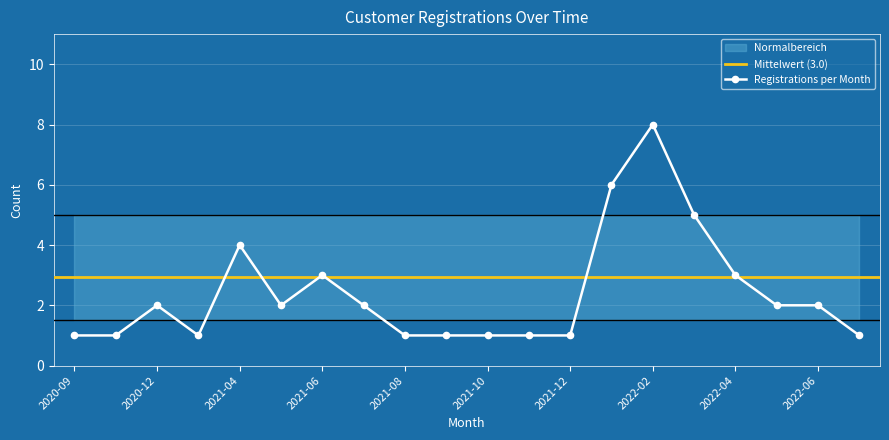

List the labels in order of value, largest first.

2022-02, 2022-01, 2022-03, 2021-04, 2021-06, 2022-04, 2020-12, 2021-05, 2021-07, 2022-05, 2022-06, 2020-09, 2020-10, 2021-01, 2021-08, 2021-09, 2021-10, 2021-11, 2021-12, 2022-07